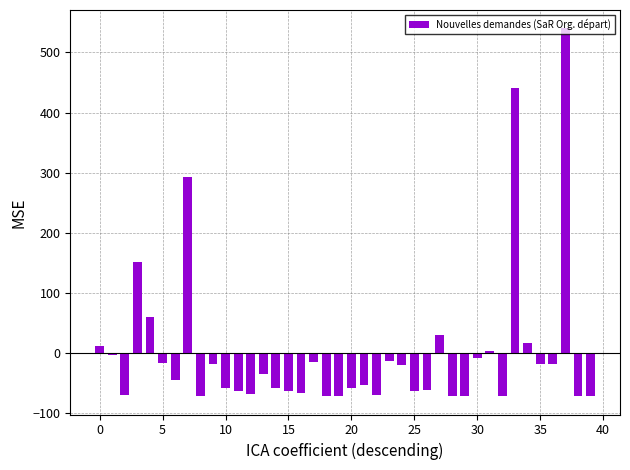

What is the smallest value displayed?

-72.0